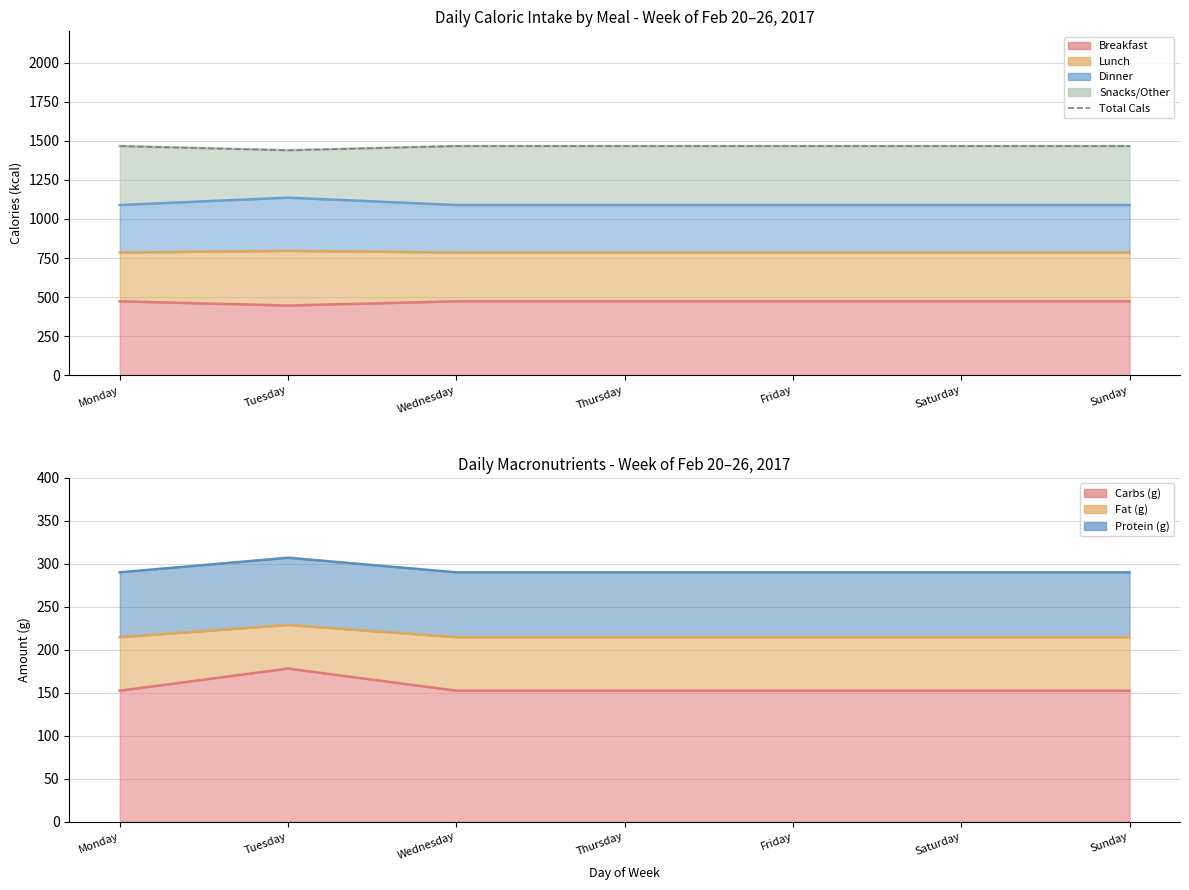

List the labels in order of value, largest first.

Monday, Wednesday, Thursday, Friday, Saturday, Sunday, Tuesday